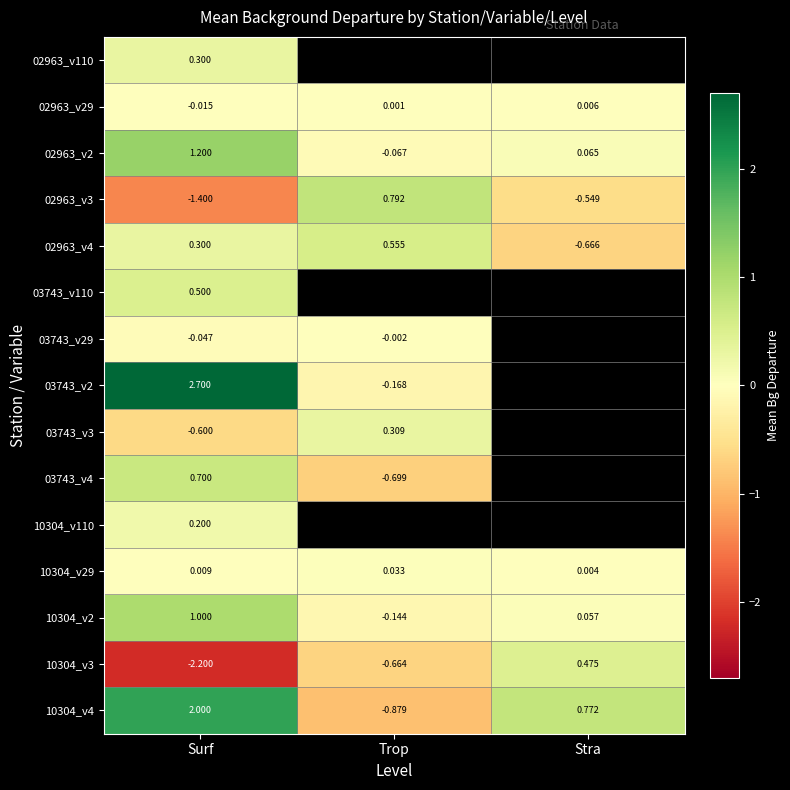

At which label does 10304_v29 reach its peak?

Trop